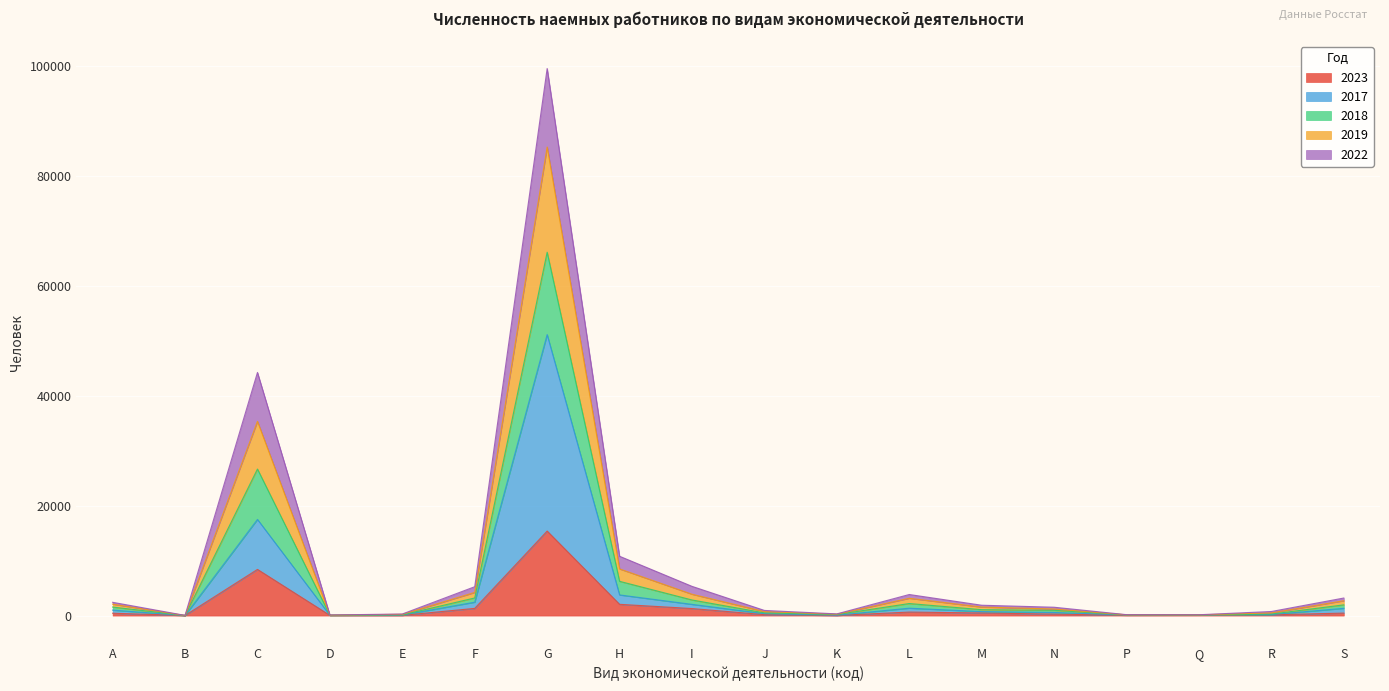

At which category is the sum across all series the highest?

G